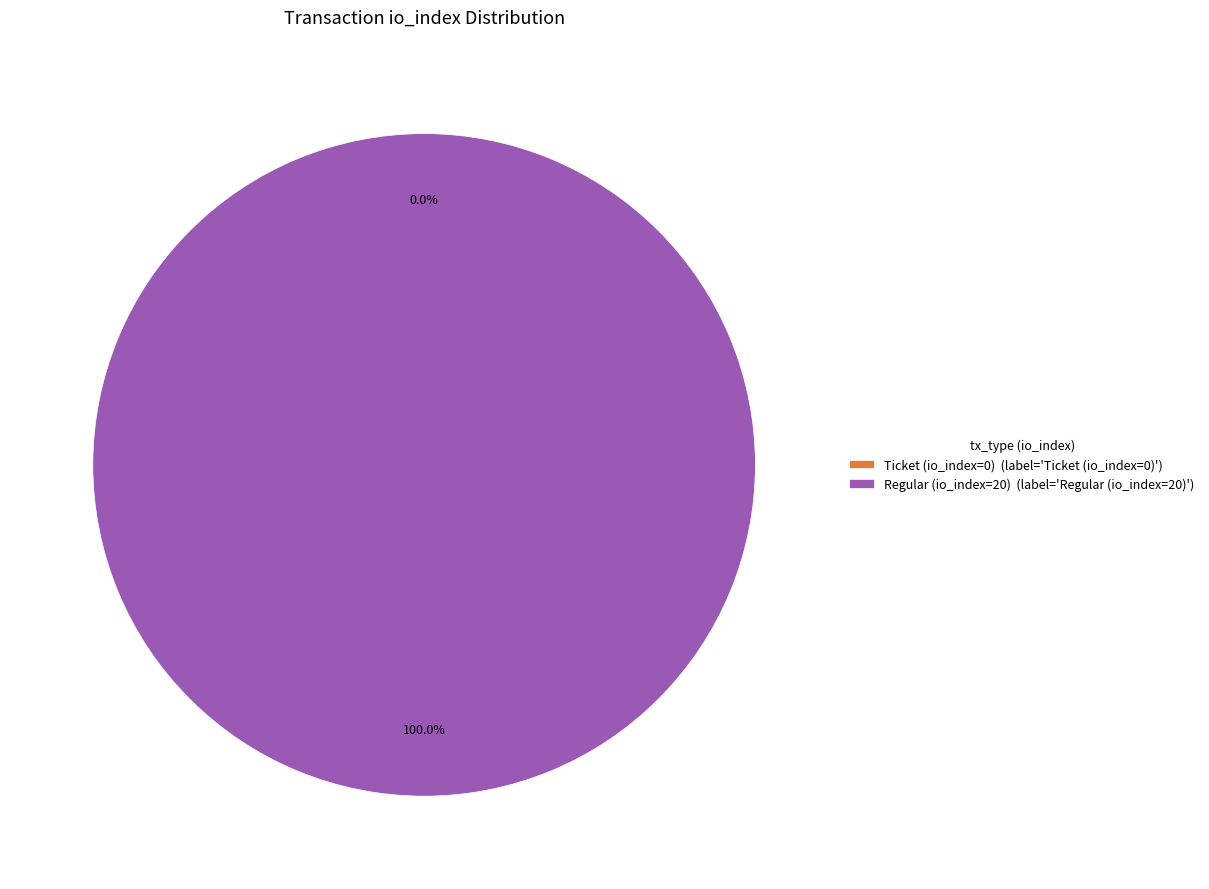

Which has a higher value, Ticket (io_index=0) or Regular (io_index=20)?

Regular (io_index=20)